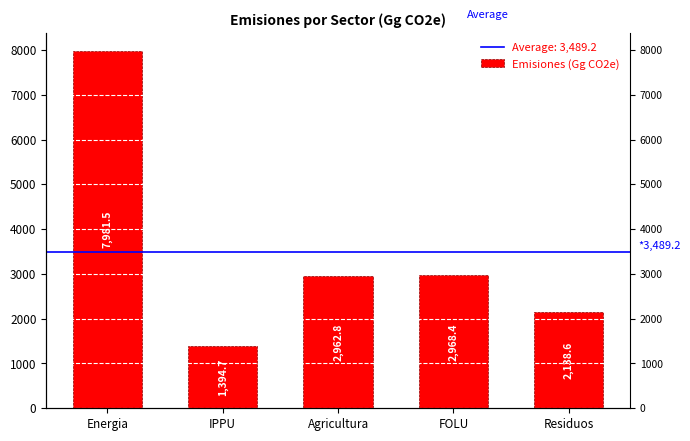

What is the label of the 3rd bar from the left?

Agricultura